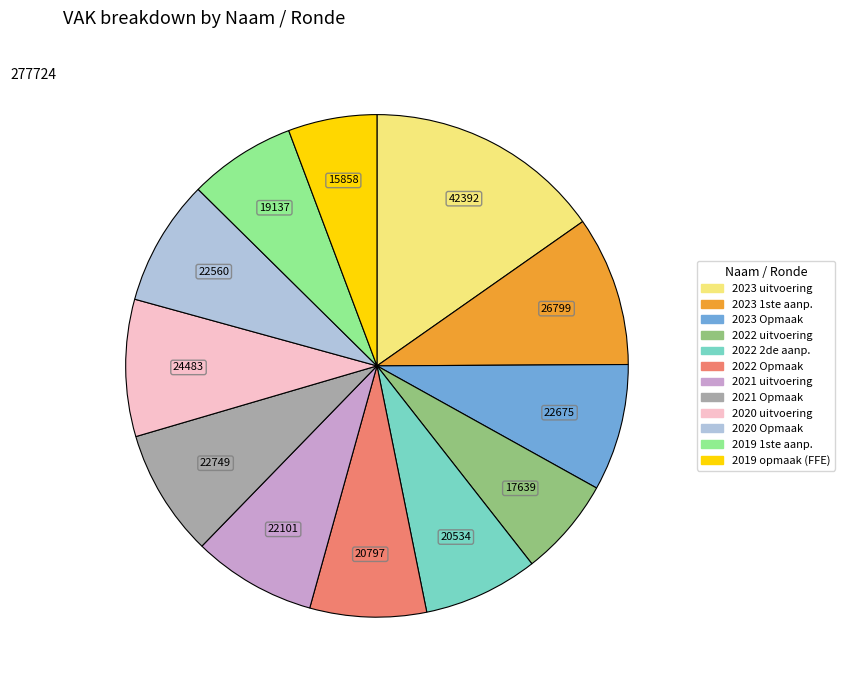

Is there a majority slice in this chart?

No